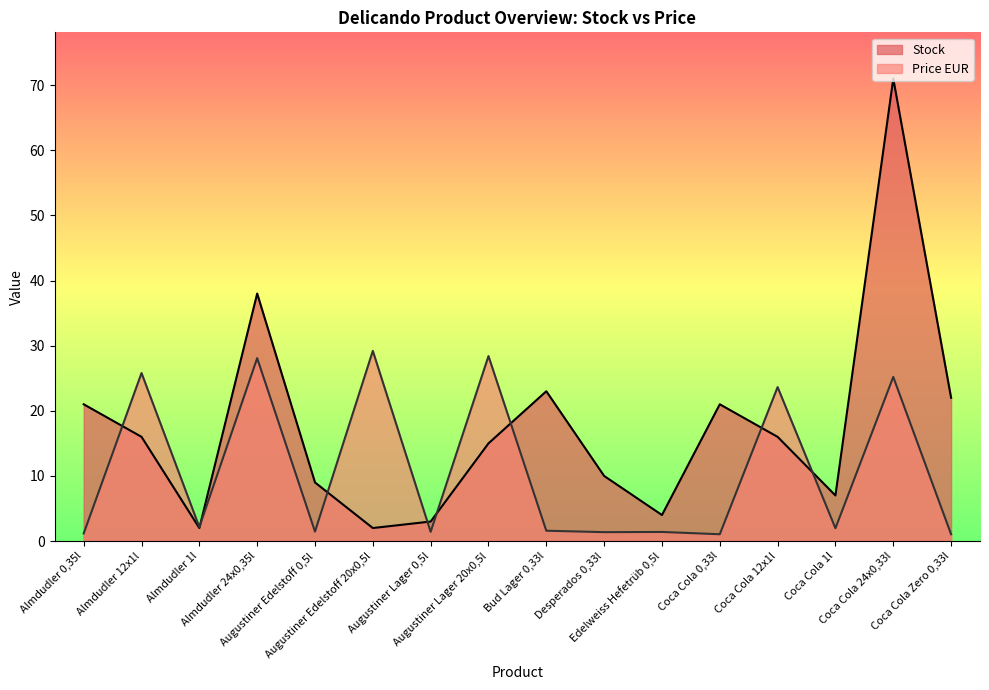

Between Coca Cola 1l and Almdudler 1l, which is larger?

Coca Cola 1l